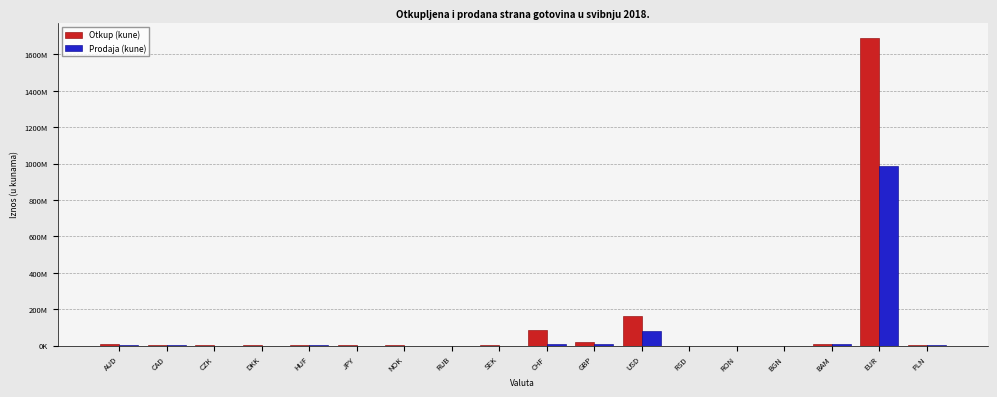

At how many categories does at least one series exceed 308634359?

1